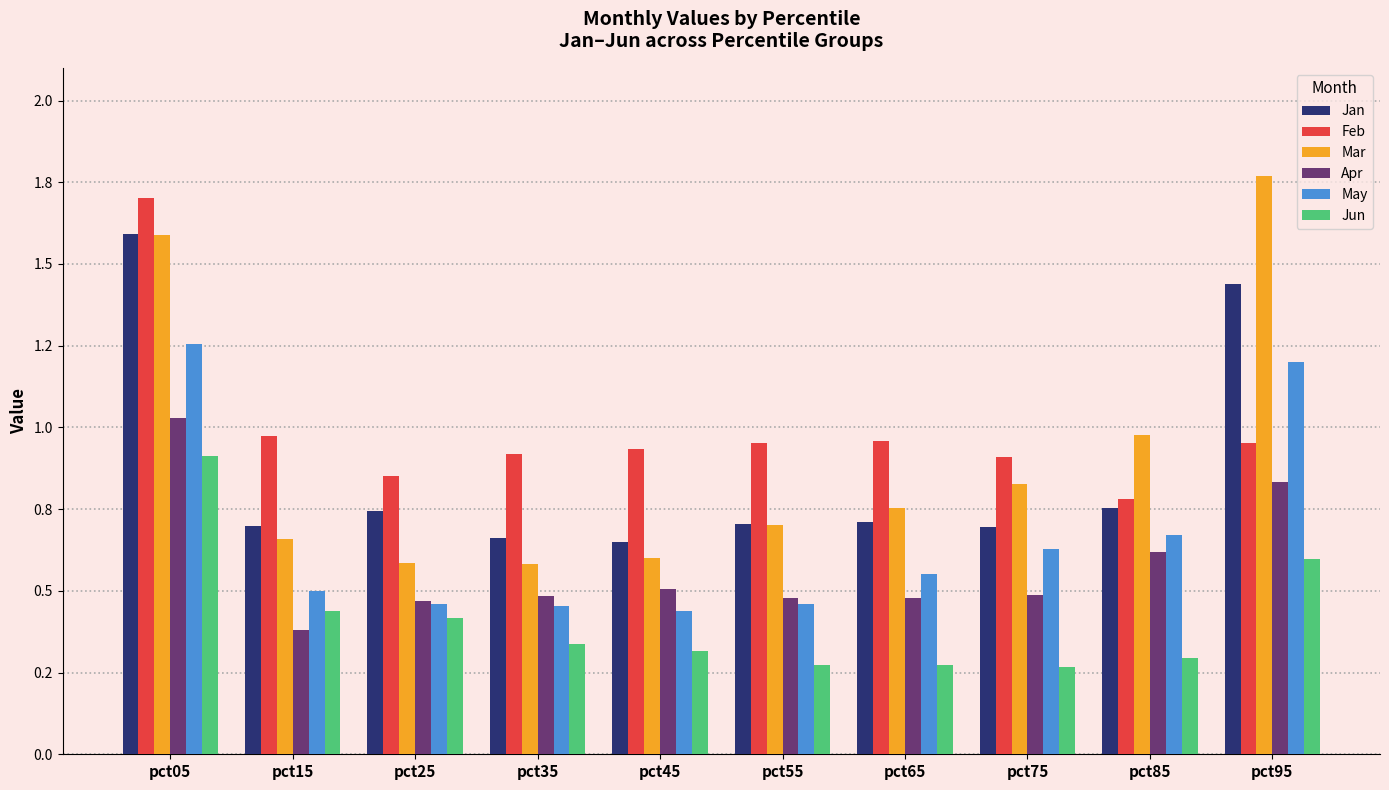

Rank the series at pct95 from lowest to highest value.

Jun, Apr, Feb, May, Jan, Mar